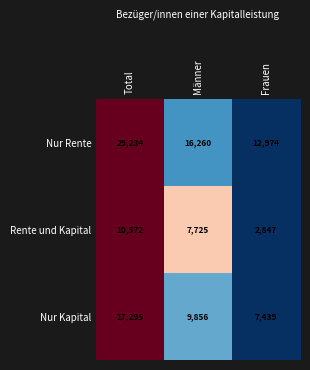

What is the minimum value shown in the chart?

2847